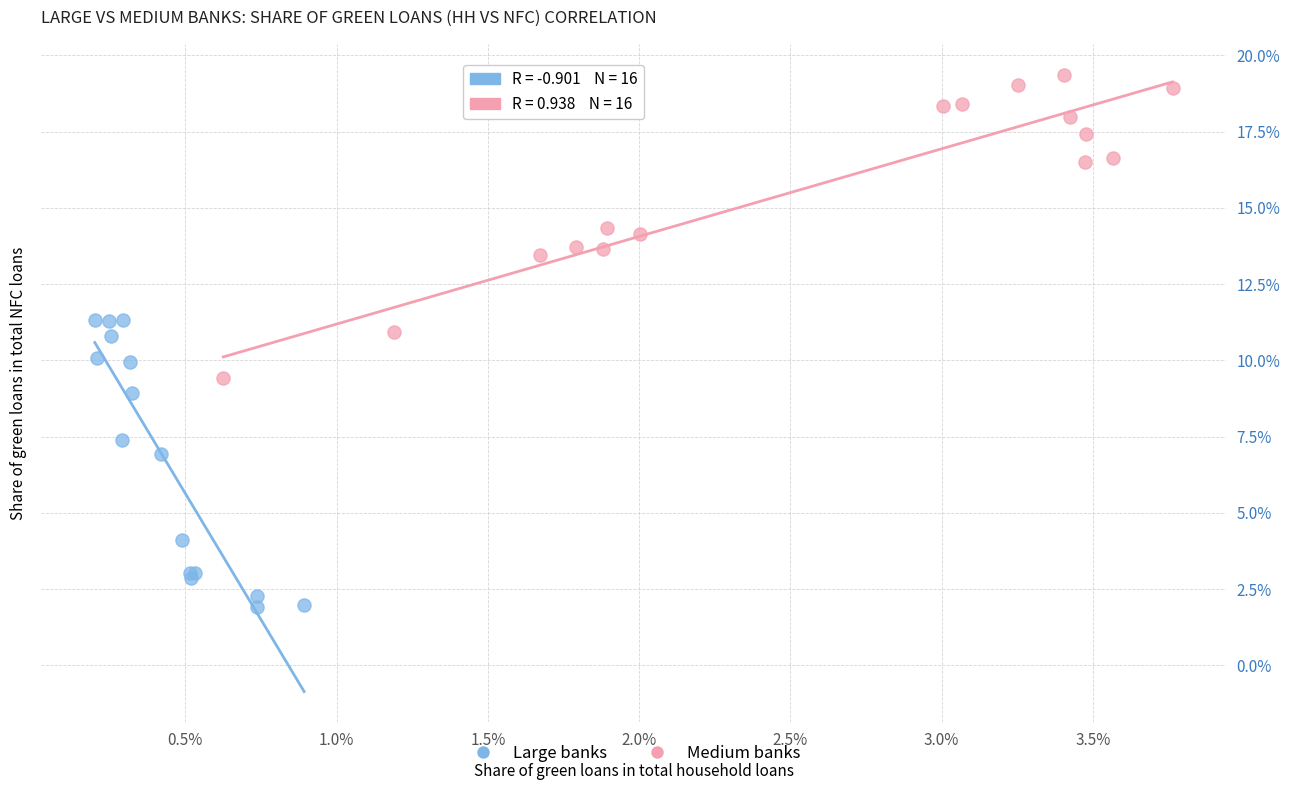

What are all the series names shown in the legend?

Large banks, Medium banks